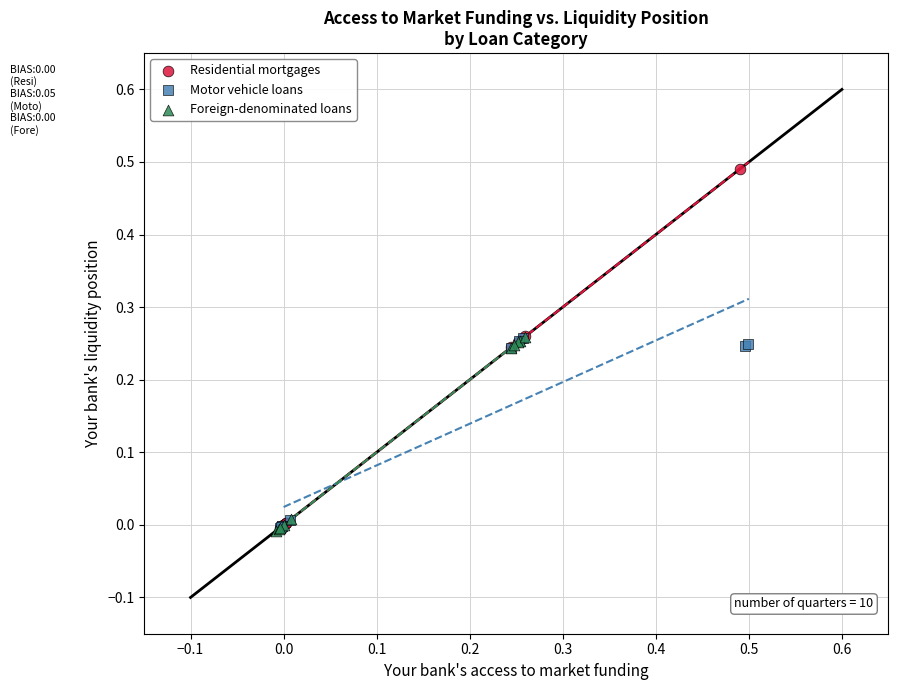

Which series has the largest Y range (max minus min)?

Residential mortgages